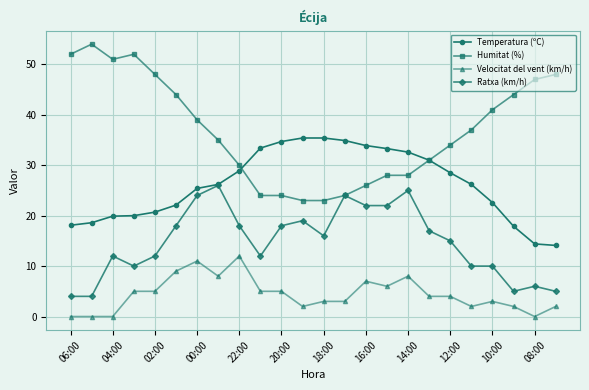

What is the difference between the maximum and second lowest values in the Ratxa (km/h) series?

22.0